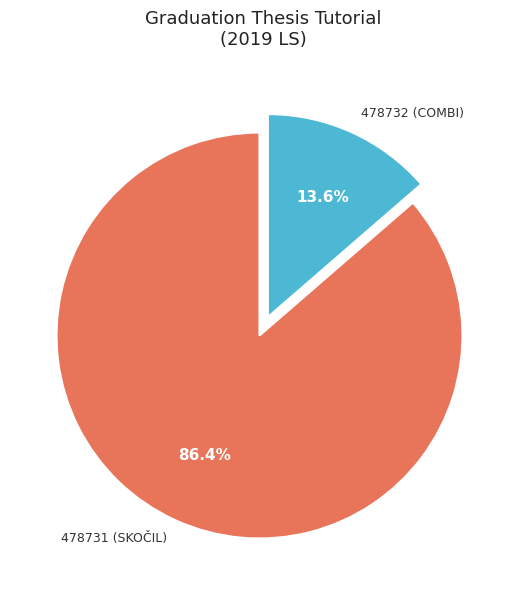

Is there a majority slice in this chart?

Yes